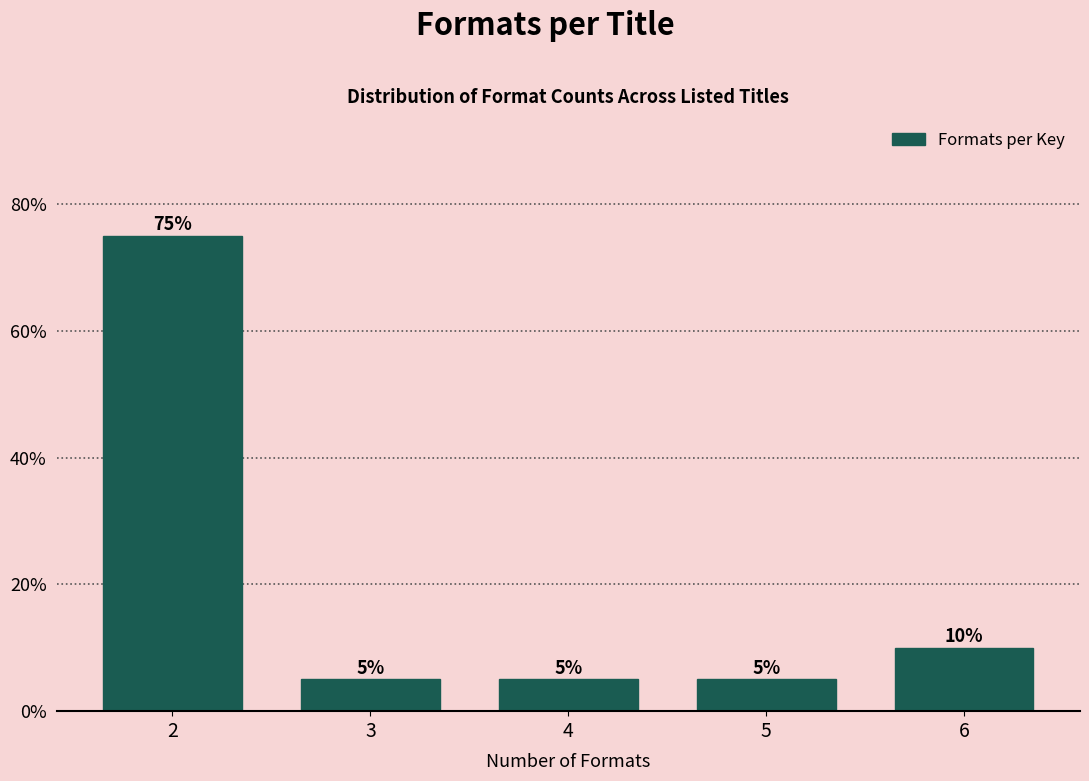

Reading left to right, list all the values displayed in this chart.

75	5	5	5	10